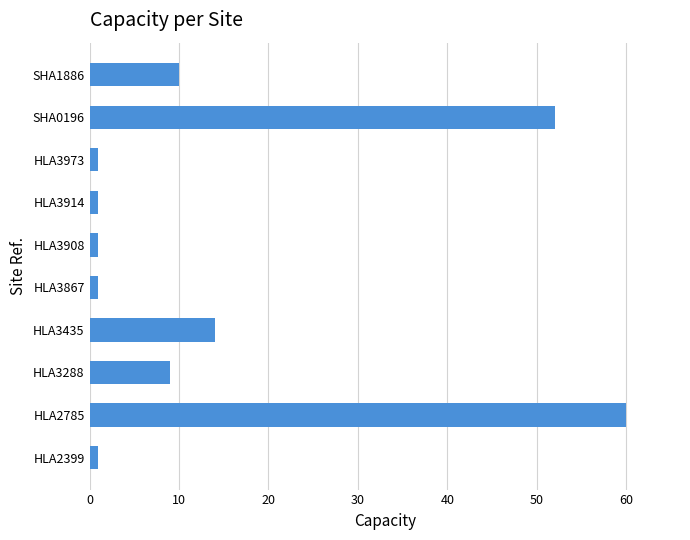

At which label is the value closest to 30?

HLA3435